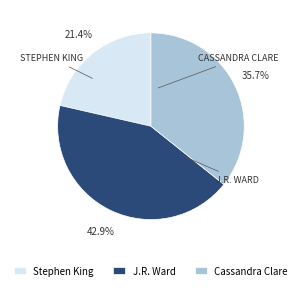

Does Cassandra Clare represent more than half of the total?

No